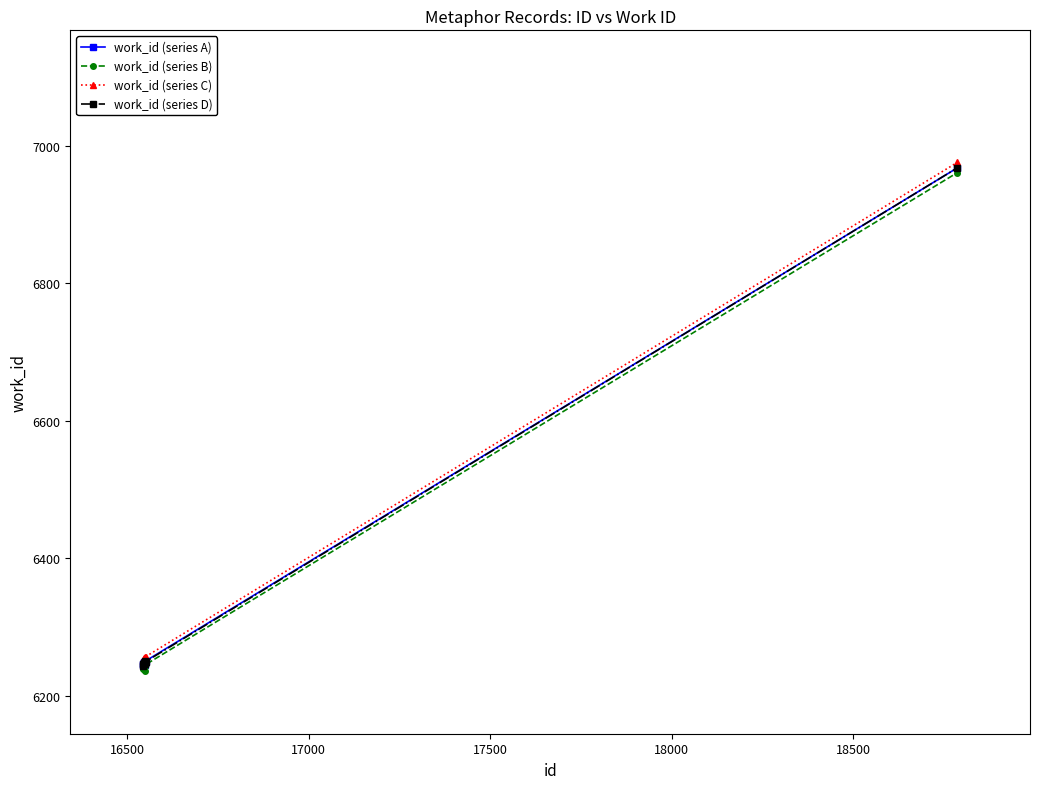

What is the value of the work_id (series B) point at the 5th from the left?

6243.8